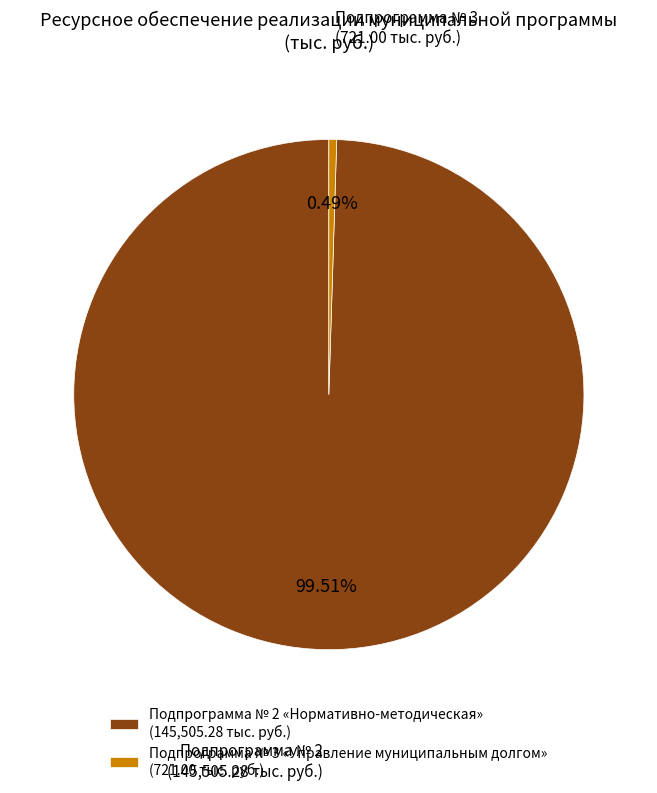

Which has a higher value, Подпрограмма № 2 or Подпрограмма № 3?

Подпрограмма № 2